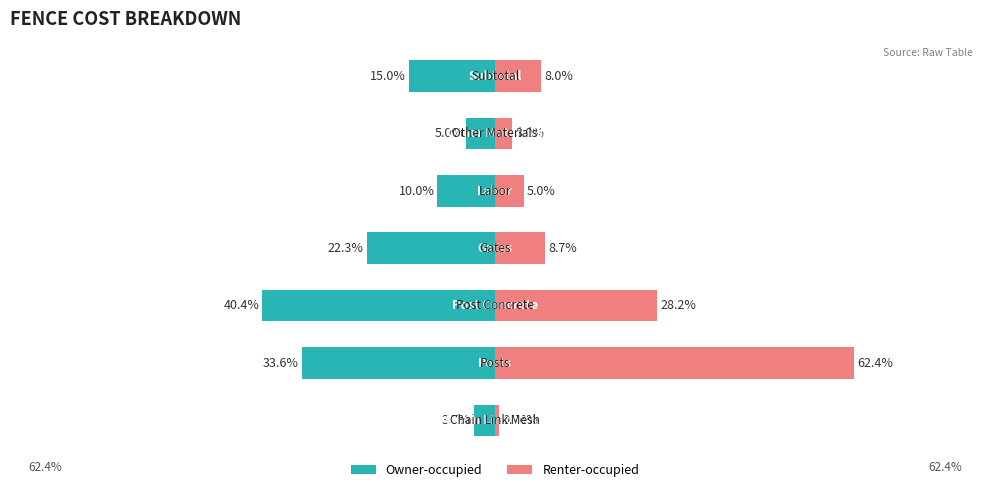

The Renter-occupied series shows 1.5 at 5. True or false?

False